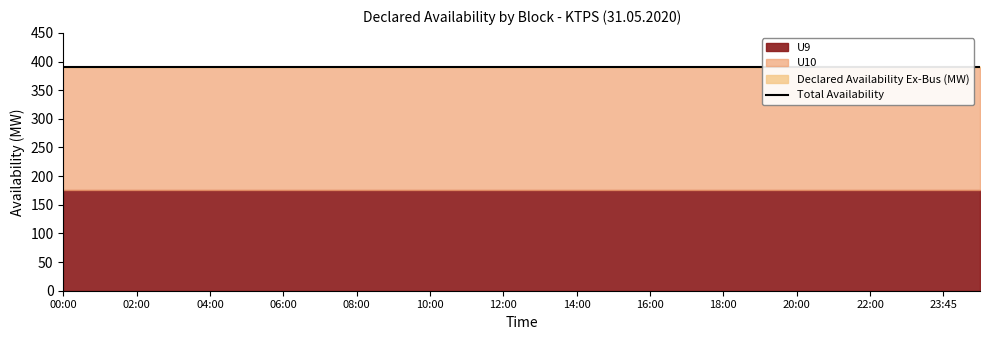

Which category has the highest value in the U9 series?

00:00